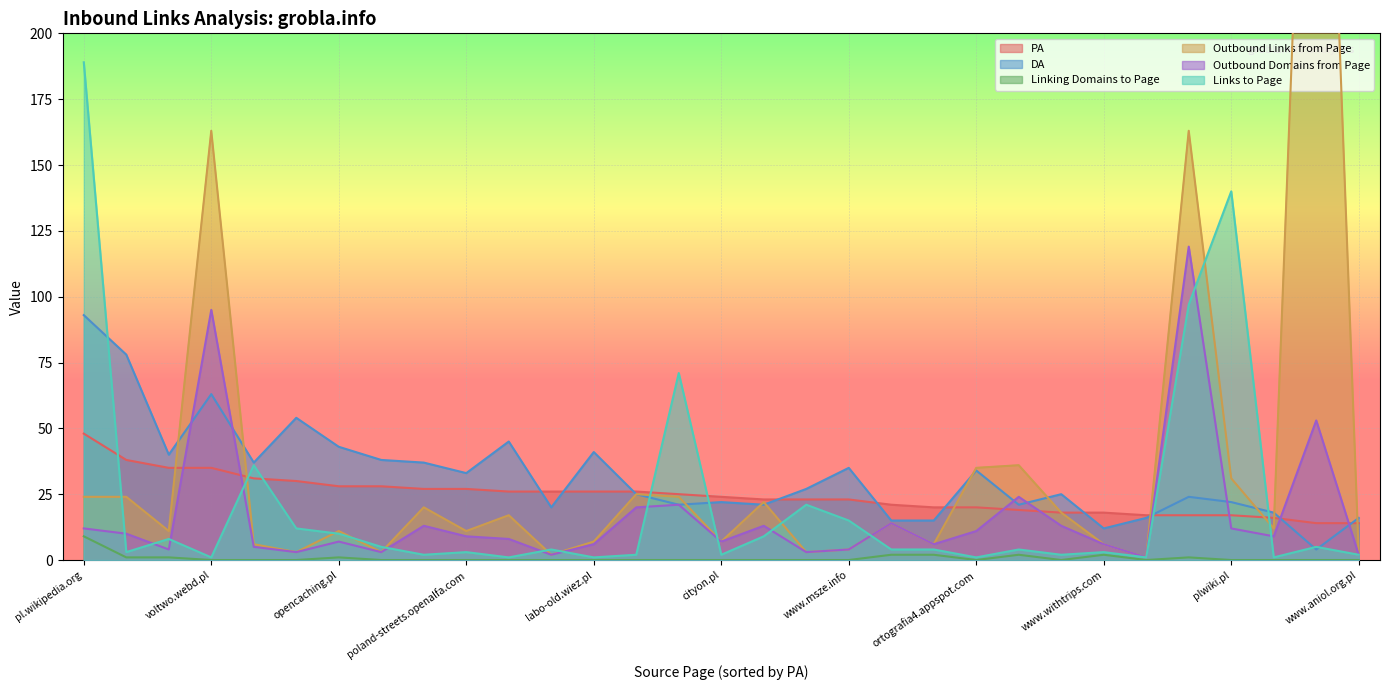

True or false: Outbound Links from Page has a value of 19 at poland-streets.openalfa.com.

False